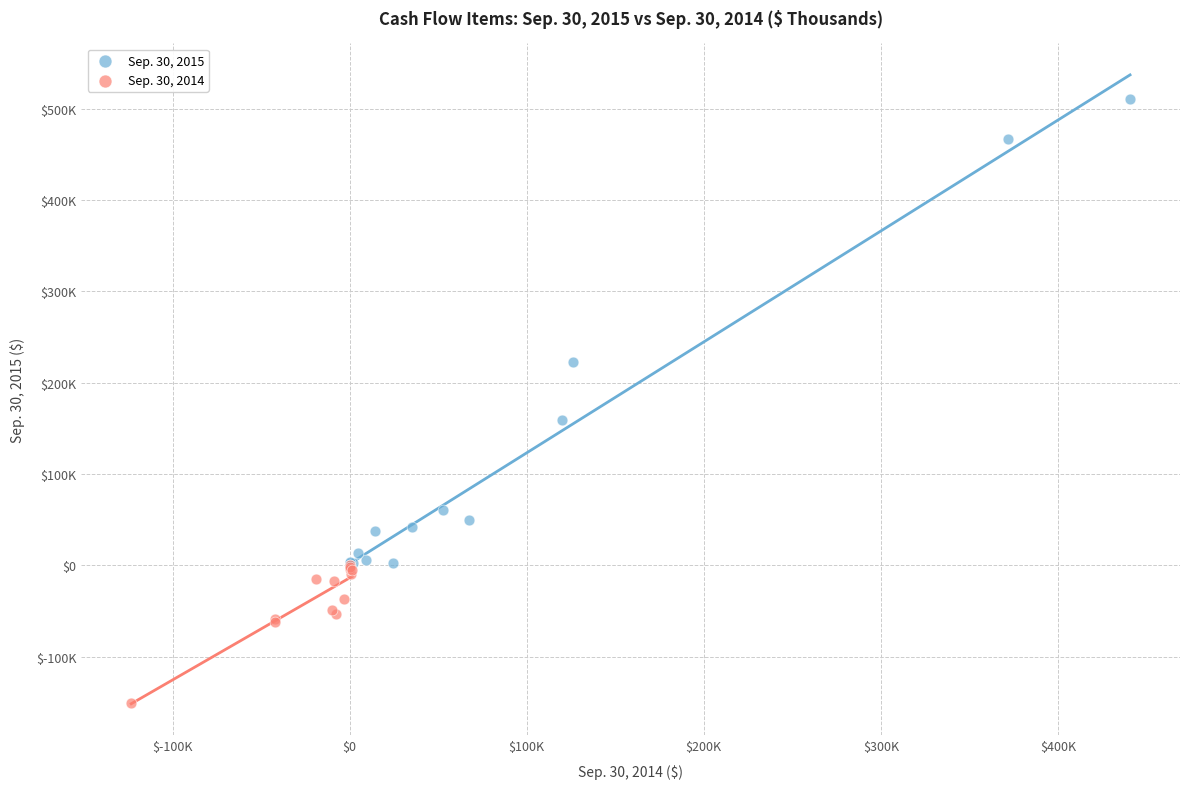

Which series reaches the minimum Y coordinate?

Sep. 30, 2014